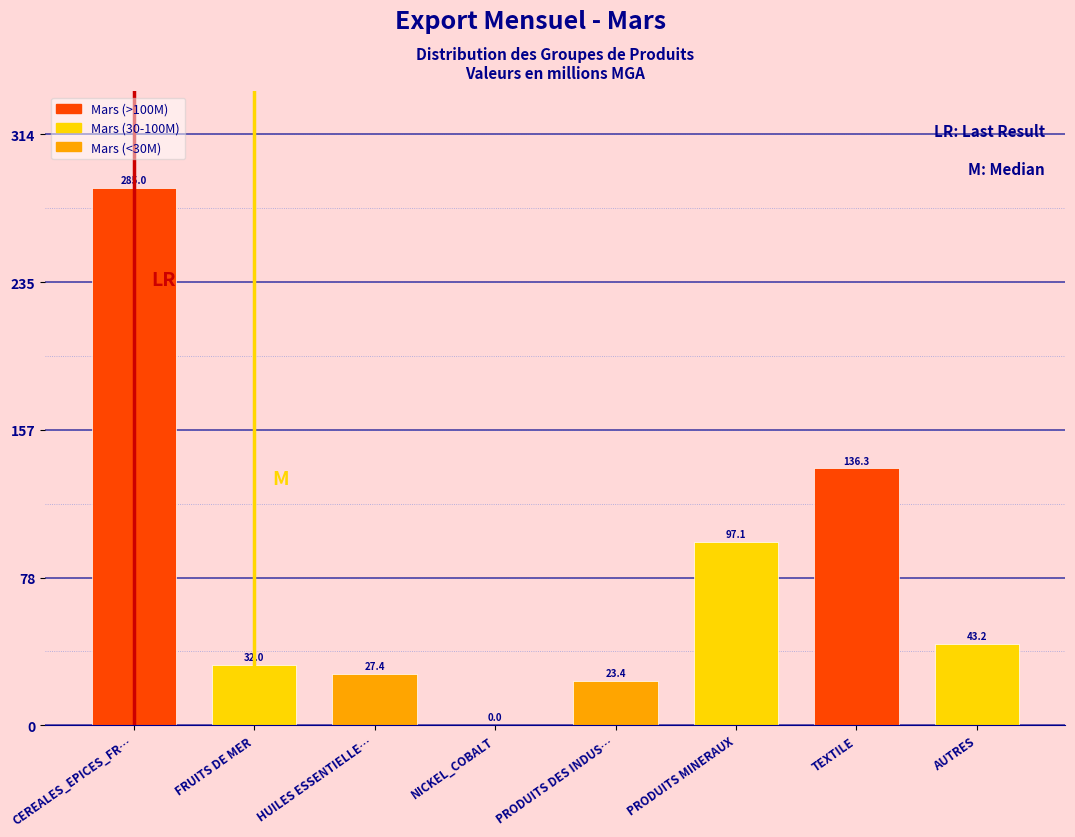

Which category has the highest value across all series?

CEREALES_EPICES_FR…